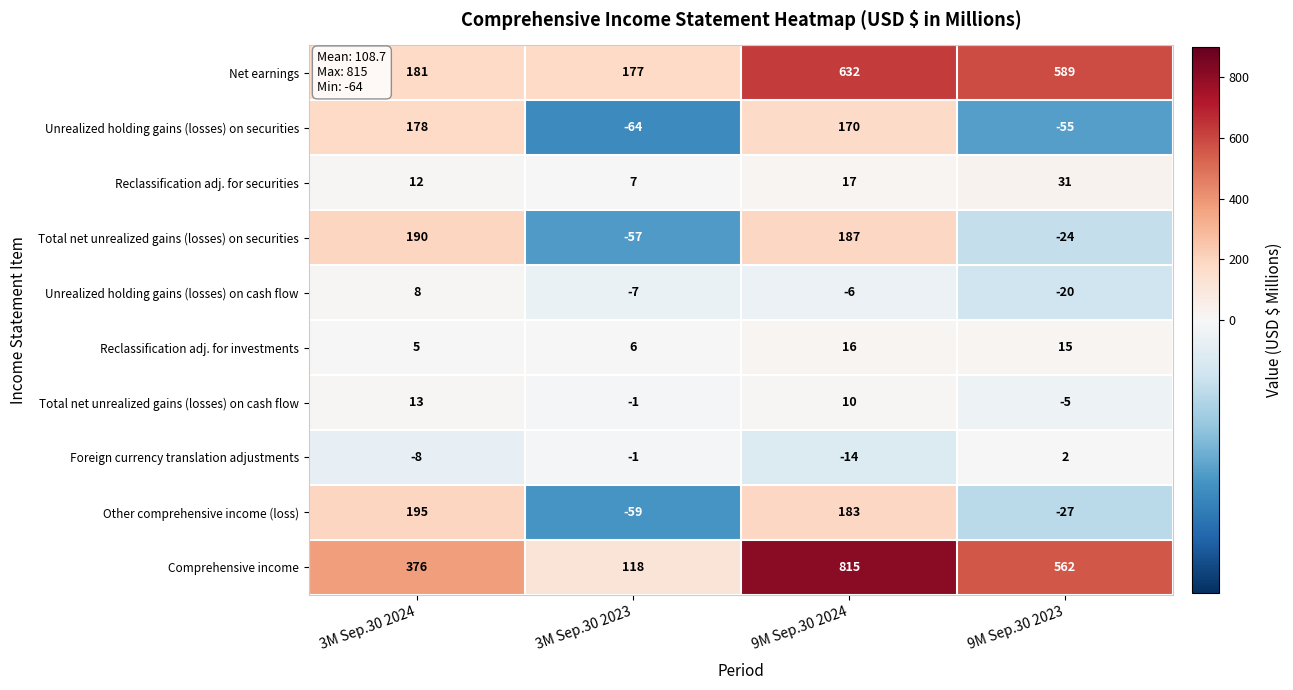

What is the sum of all Total net unrealized gains (losses) on securities values?

296